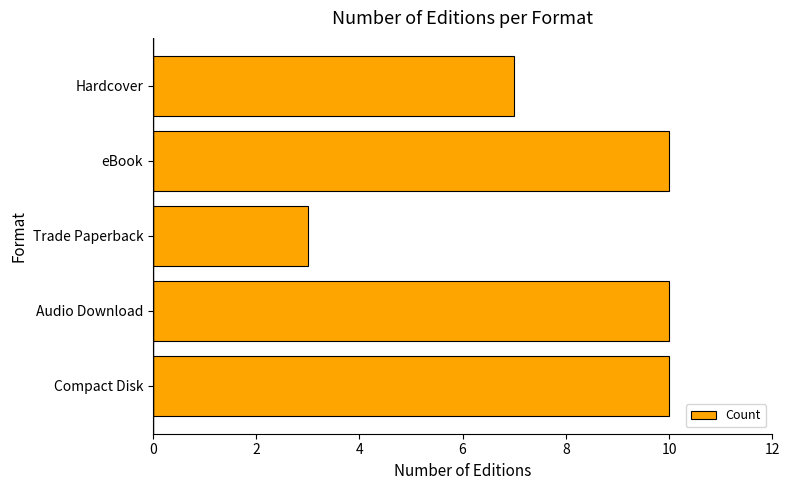

What is the smallest value displayed?

3